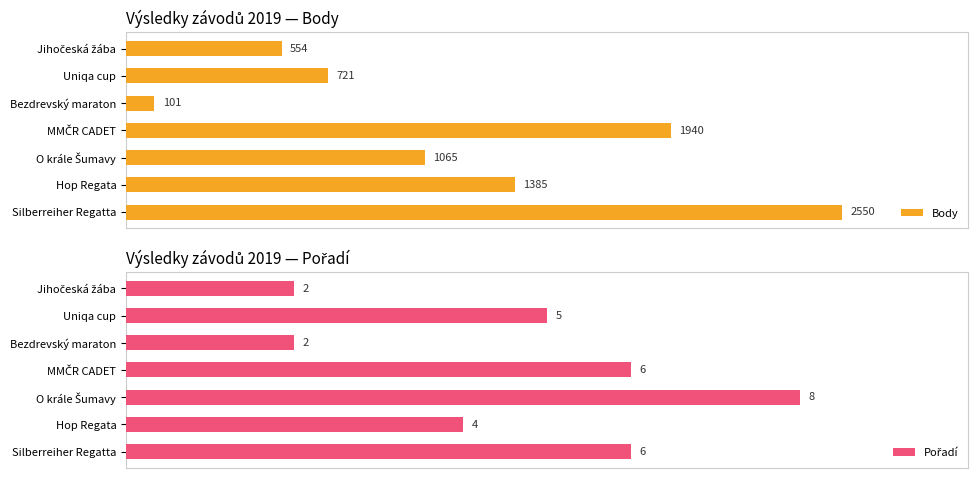

How many distinct data groups are displayed?

2